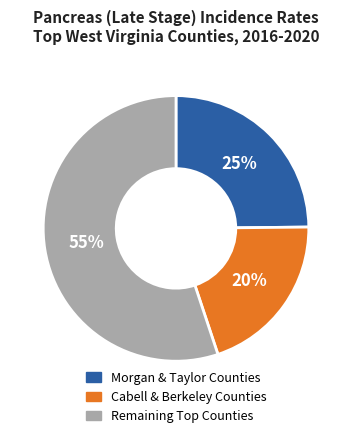

To the nearest percent, what is the average slice percentage?

33%